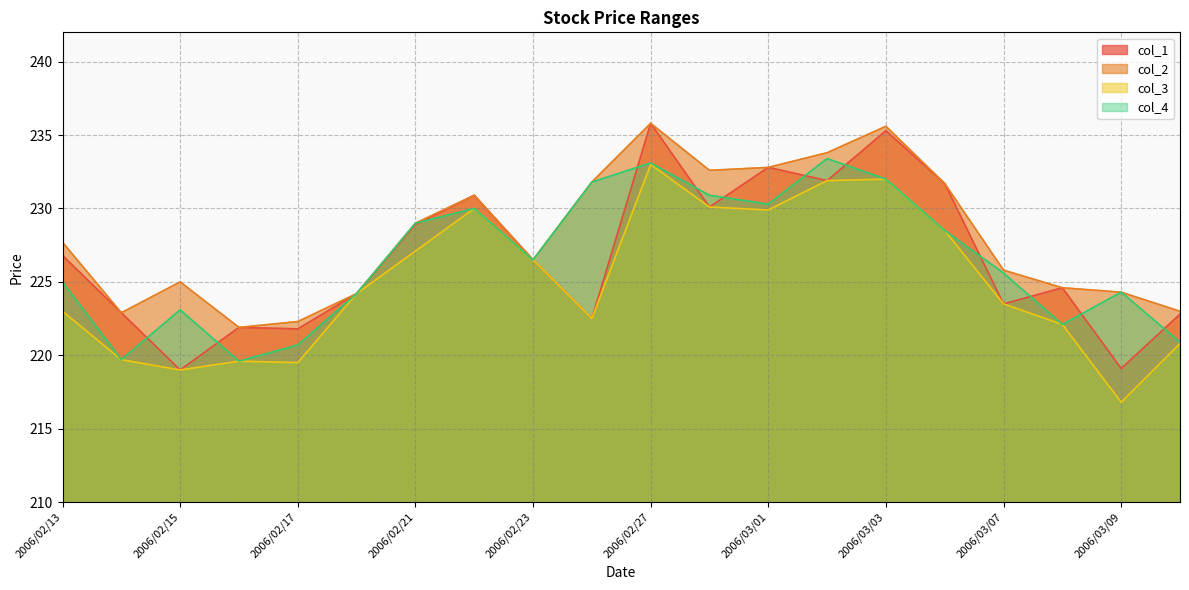

Which series has the largest range (max minus min)?

col_1